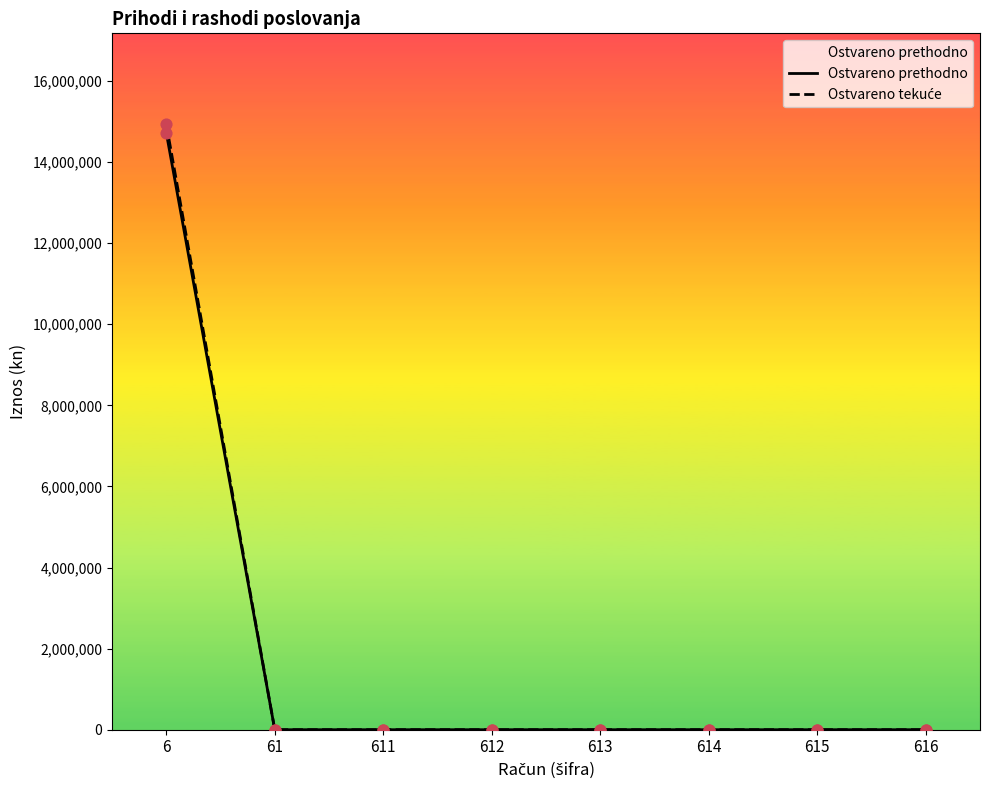

What are all the series names shown in the legend?

Ostvareno prethodno, Ostvareno tekuće